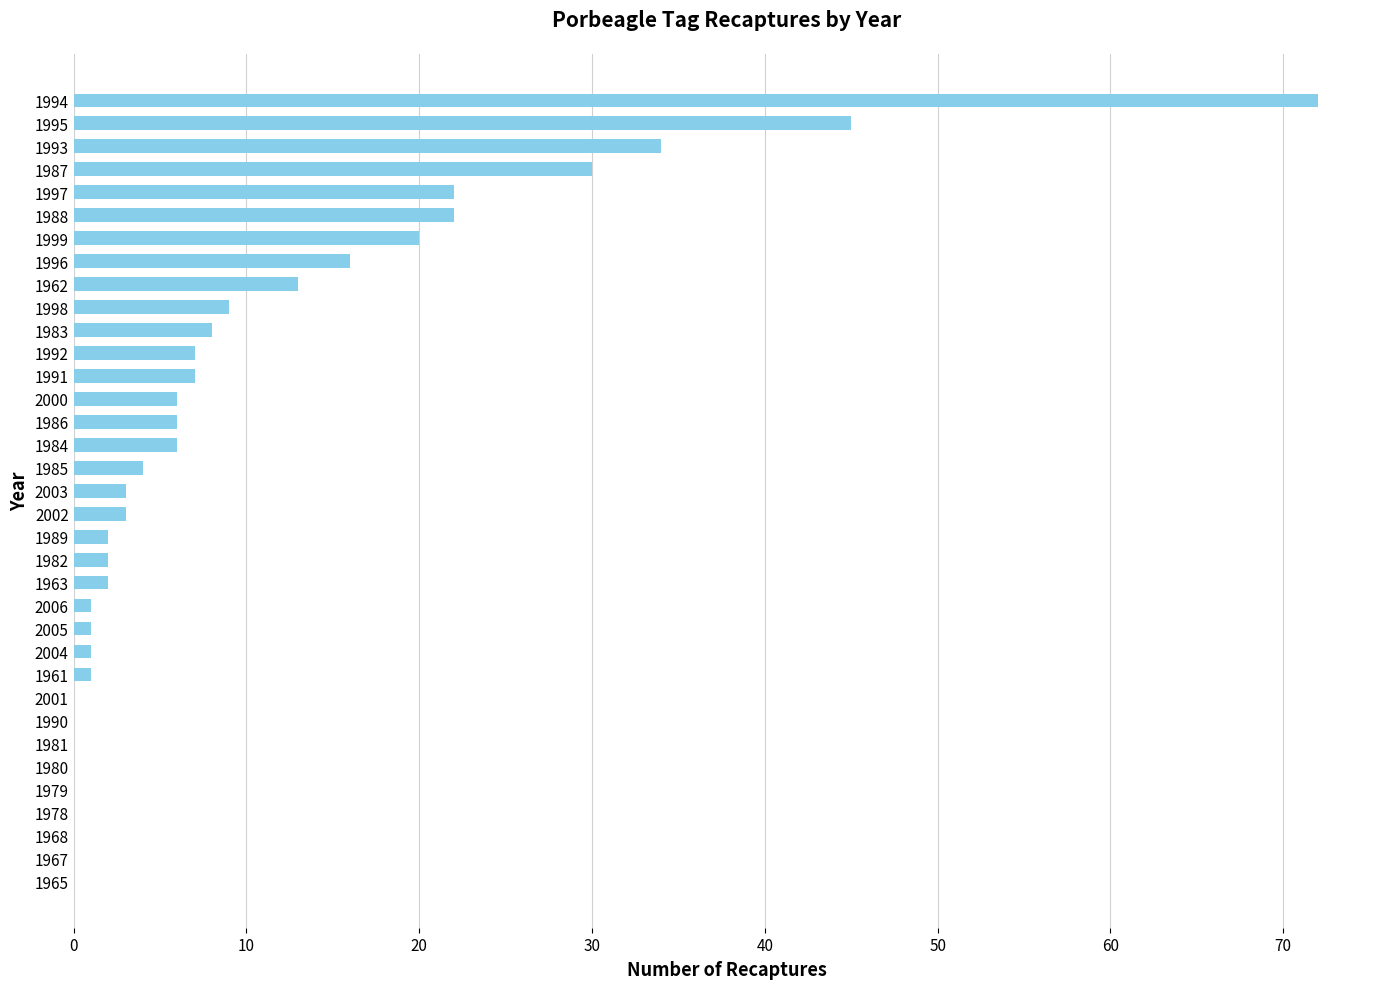

Which category has the highest value across all series?

1994